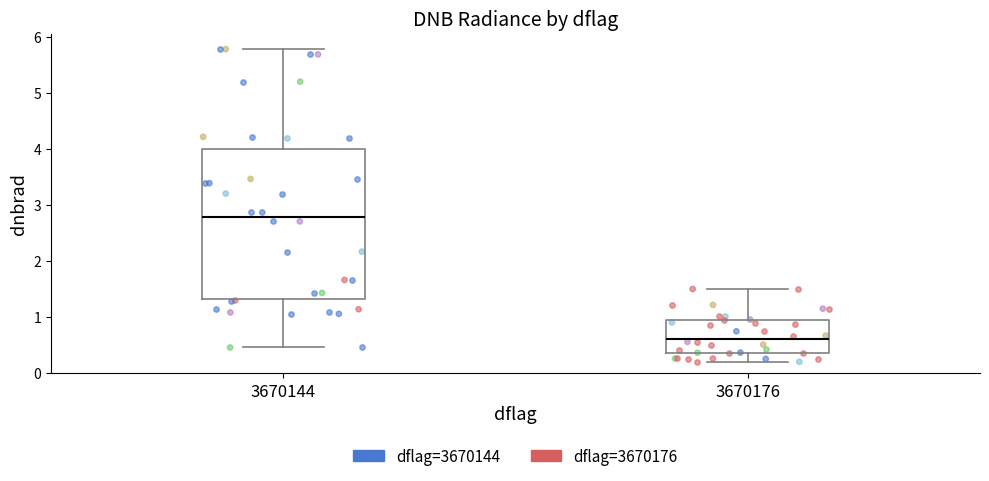

Which box's median line is the lowest?

3670176